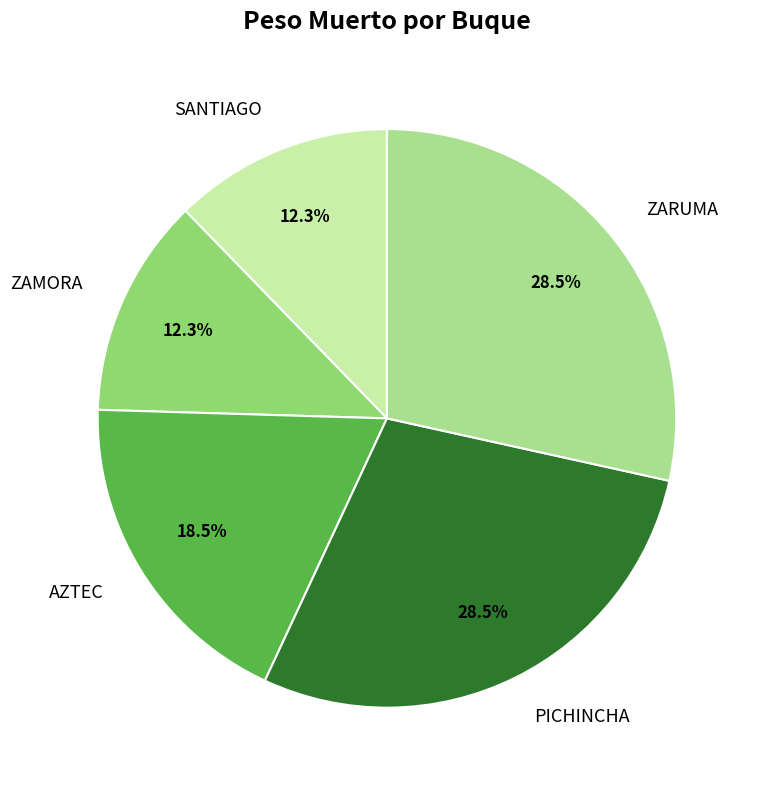

Which has a higher value, ZAMORA or AZTEC?

AZTEC